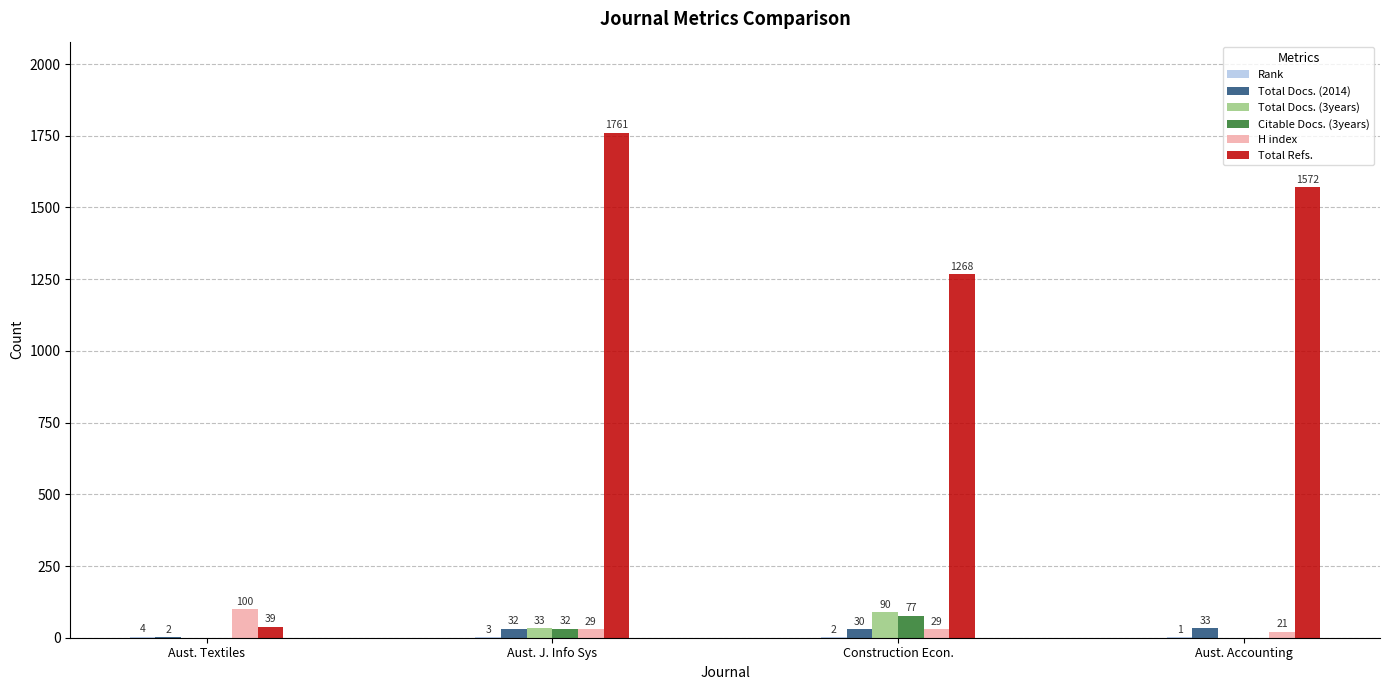

What is the approximate value of Total Refs. at Aust. Accounting?

1572